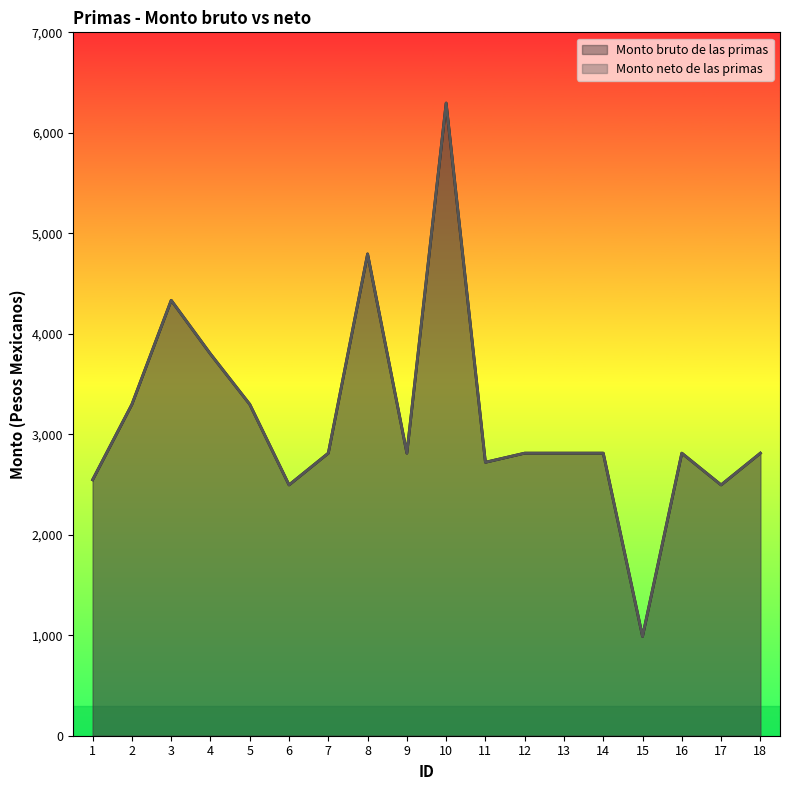

True or false: Monto bruto de las primas and Monto neto de las primas cross at least once.

False